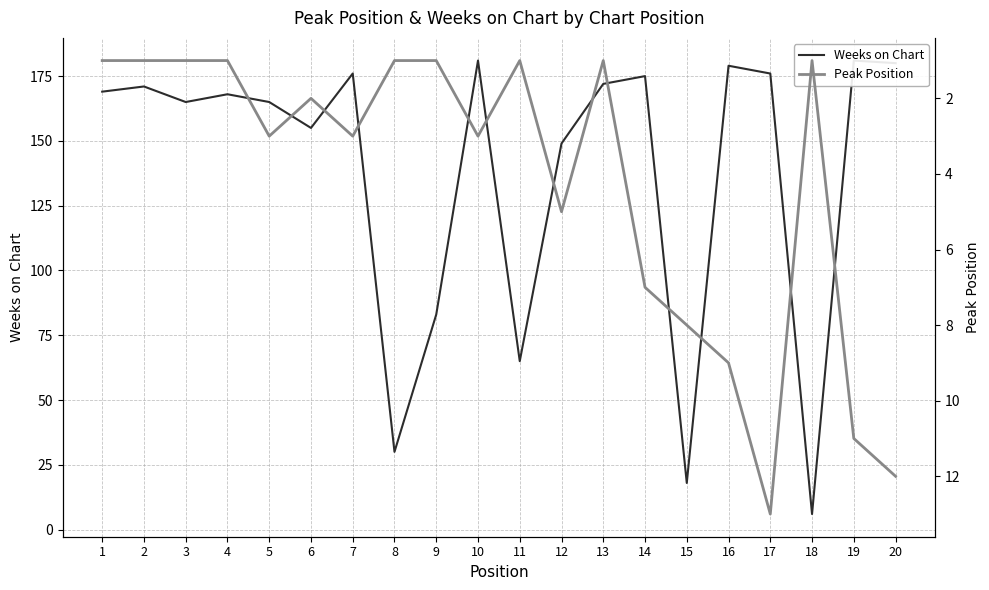

What are all the series names shown in the legend?

Weeks on Chart, Peak Position